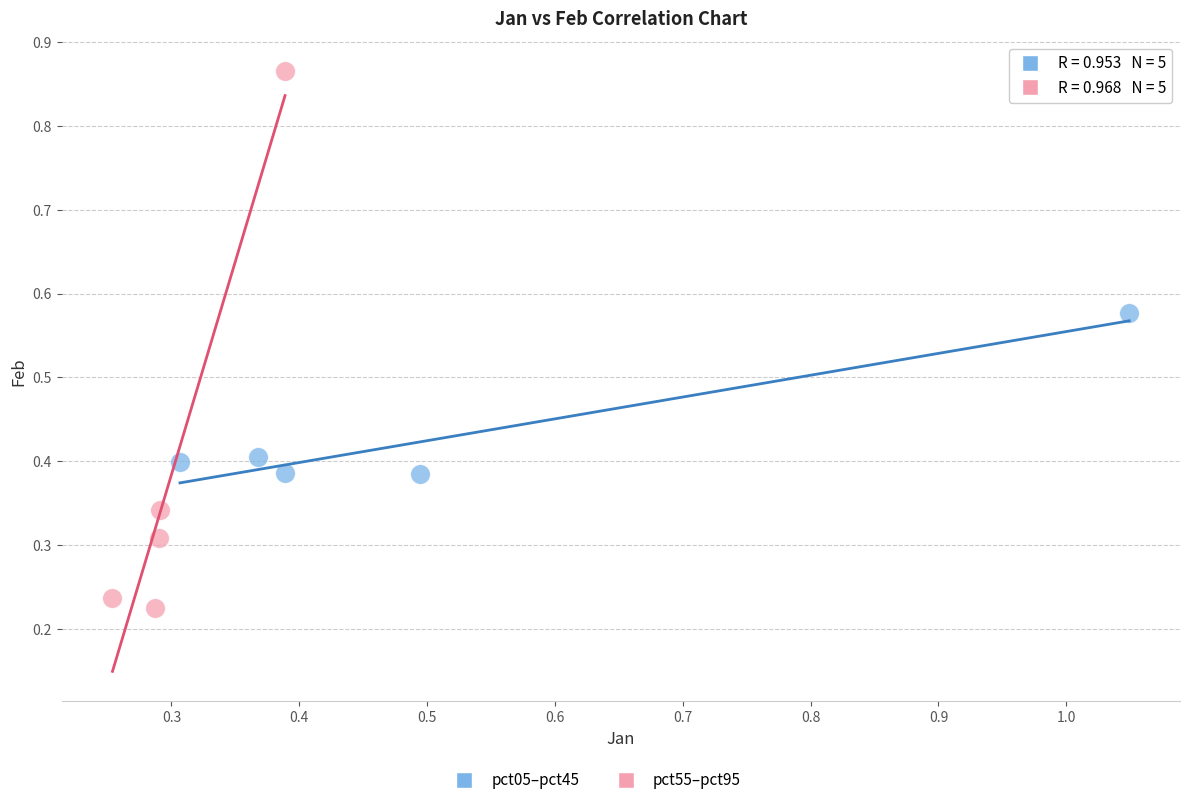

Which series has the largest Y range (max minus min)?

pct55–pct95